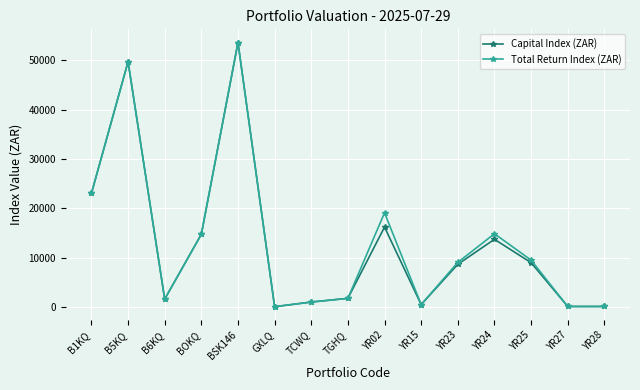

Where is the first local maximum for Total Return Index (ZAR)?

B5KQ